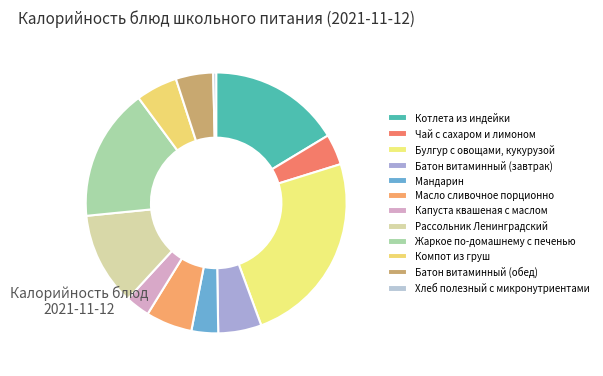

How many slices are in this pie chart?

12